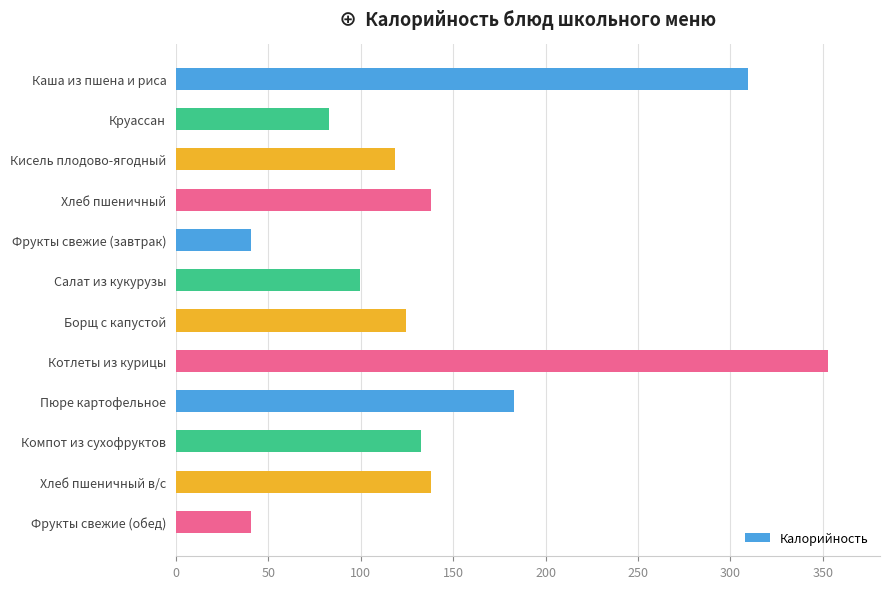

What is the ratio of the value at Хлеб пшеничный в/с to the value at Круассан?

1.7